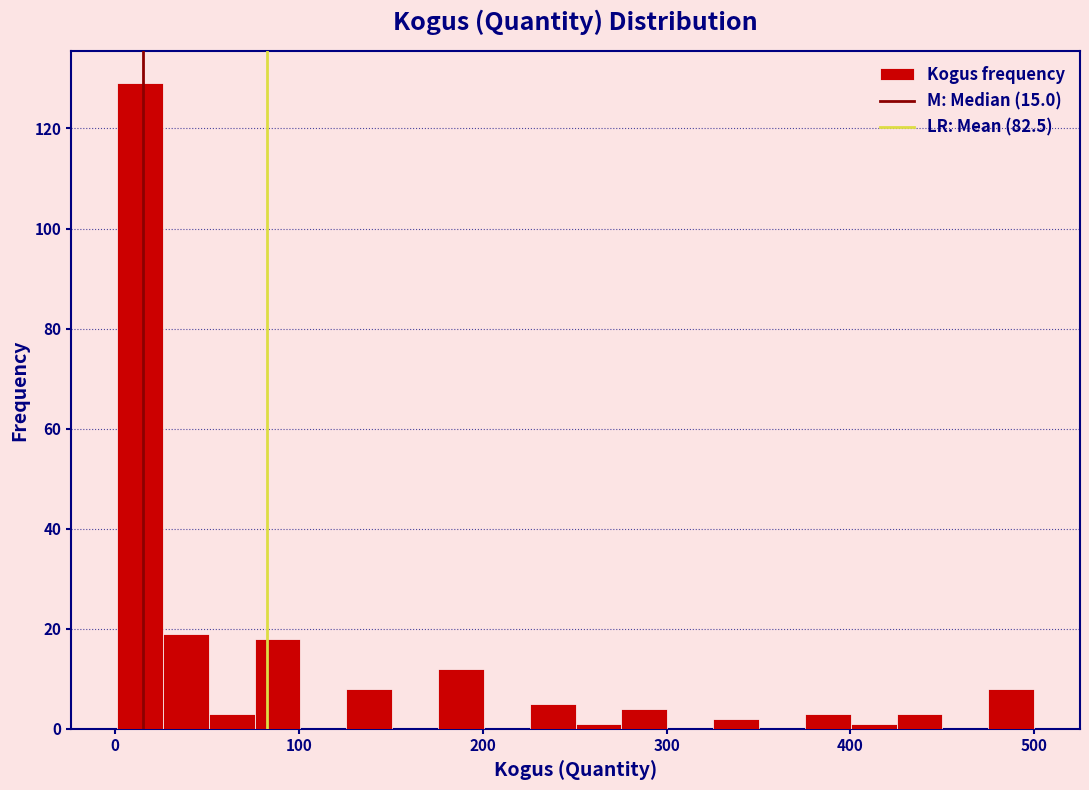

Read against the x-axis, roughly where is the centre of the tallest bar?

10